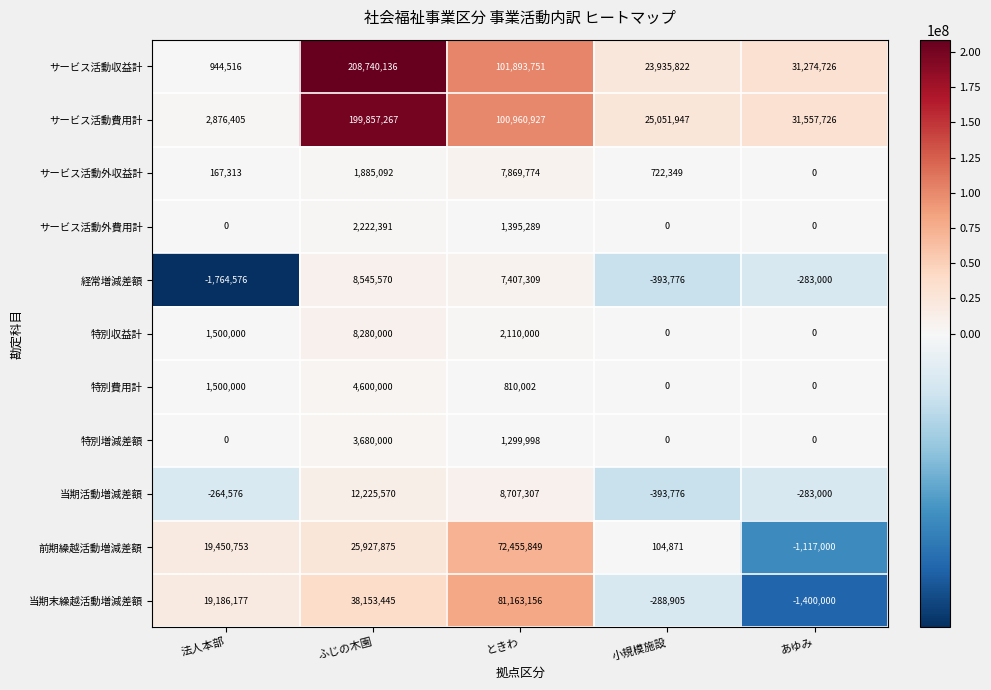

Rank the series by their maximum value, from highest to lowest.

サービス活動収益計, サービス活動費用計, 当期末繰越活動増減差額, 前期繰越活動増減差額, 当期活動増減差額, 経常増減差額, 特別収益計, サービス活動外収益計, 特別費用計, 特別増減差額, サービス活動外費用計